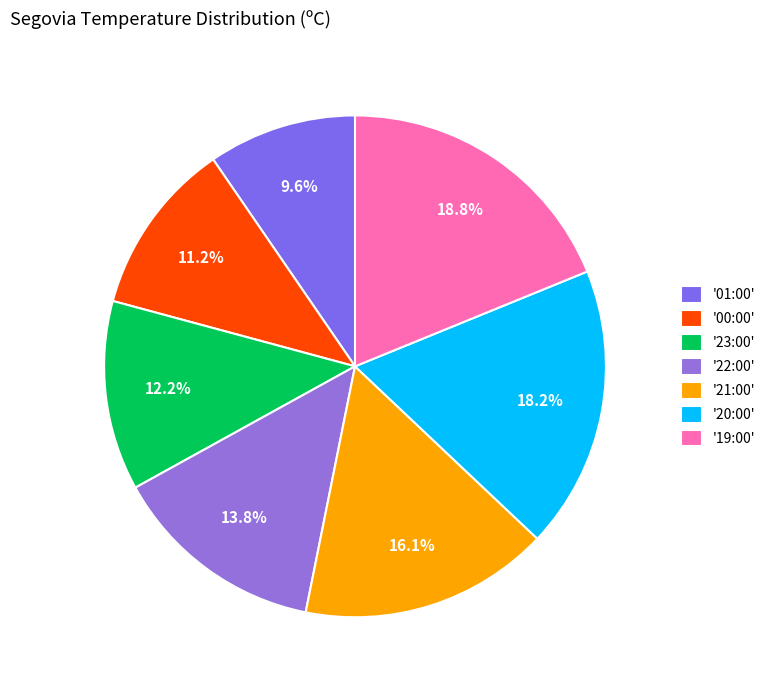

Which category has the smallest portion of the pie?

'01:00'